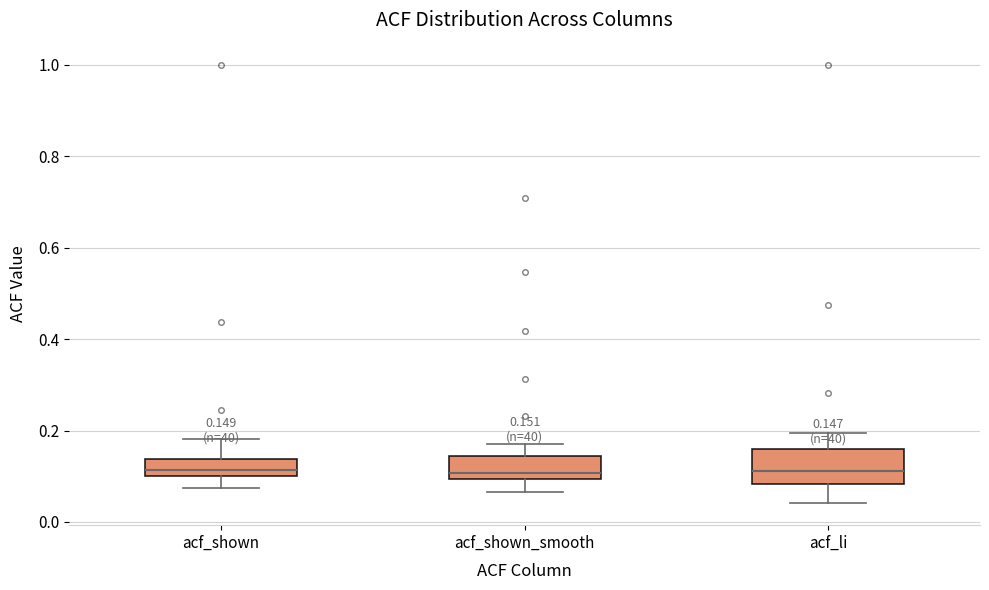

Which box is the tallest, from its lower edge to its upper edge?

acf_li